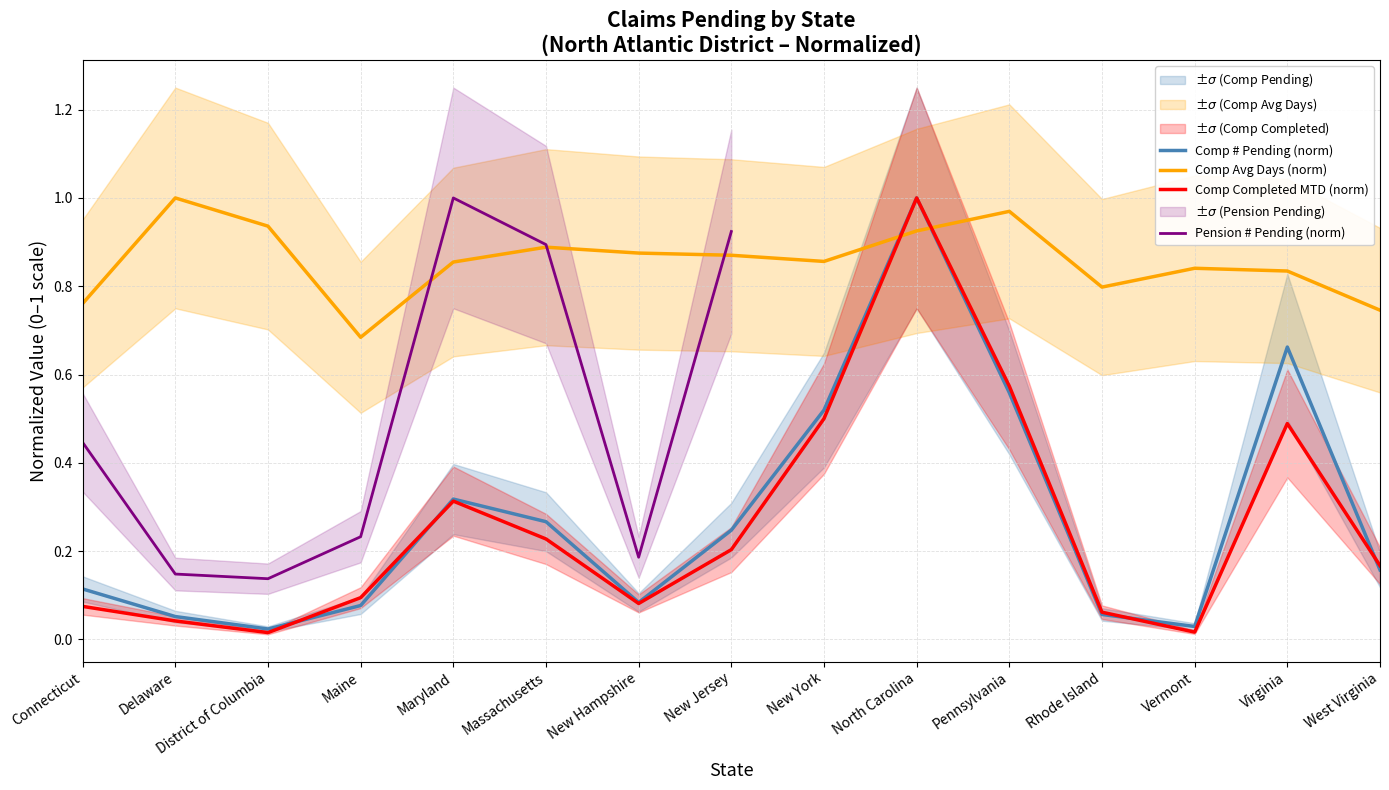

What is the sum of all Comp # Pending values?

4.2